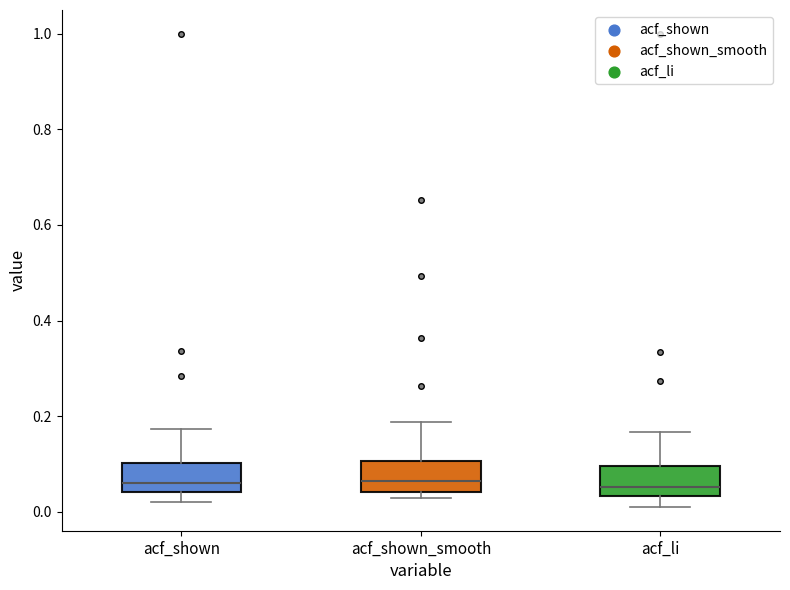

Where does the median line of the box for acf_shown_smooth sit on the y-axis? The values are not printed on the chart, so give them approximately, as read against the axis.

0.06